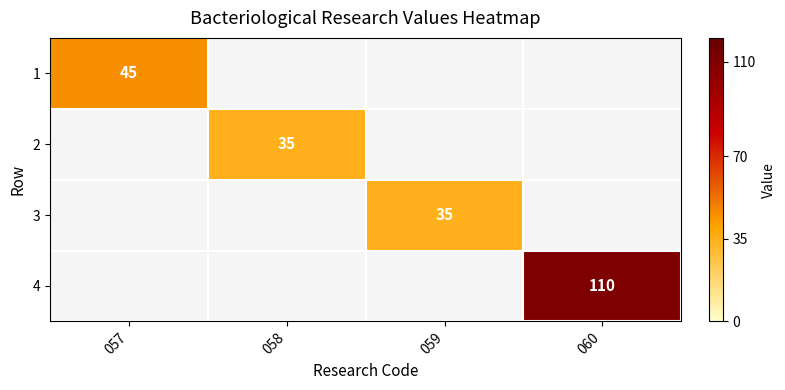

Between 059 and 058, which is larger?

058